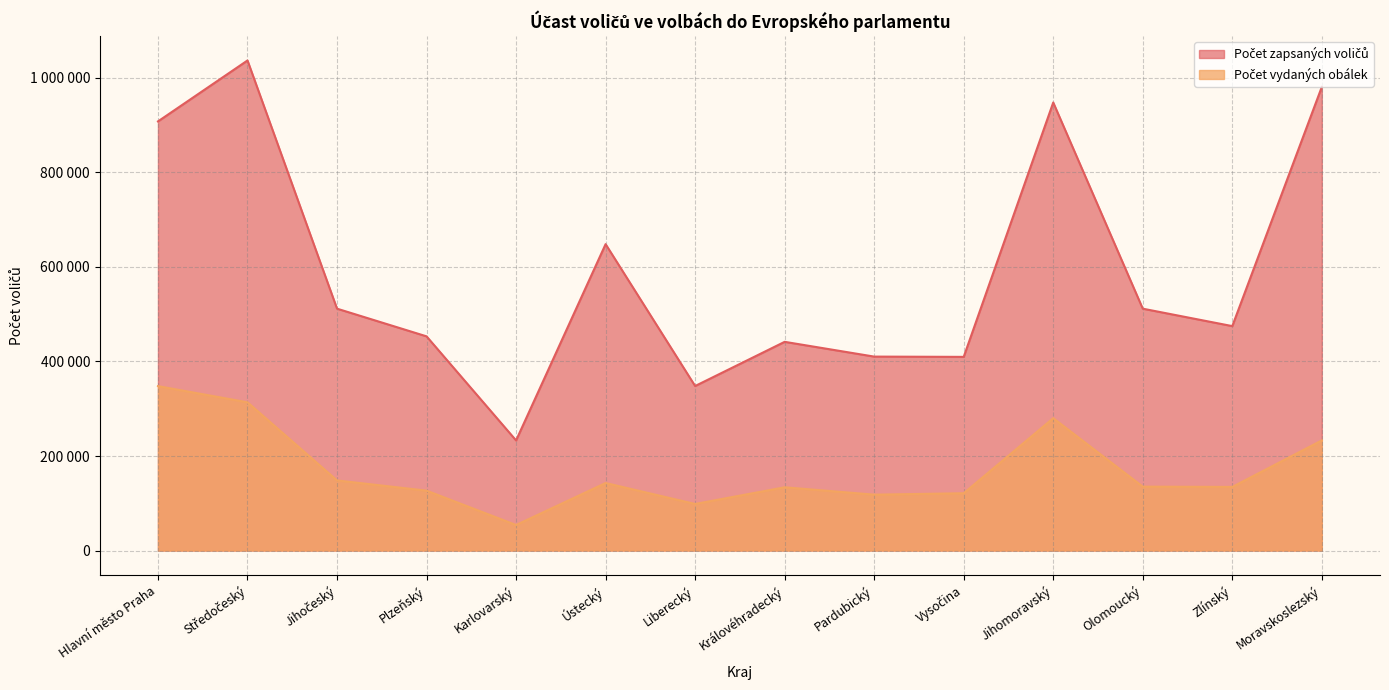

Reading left to right, what are all the values shown in this chart?

Počet zapsaných voličů: Hlavní město Praha=907999	Středočeský=1036947	Jihočeský=511773	Plzeňský=453212	Karlovarský=232989	Ústecký=648317	Liberecký=348118	Královéhradecký=441611	Pardubický=410354	Vysočina=409780	Jihomoravský=947994	Olomoucký=511768	Zlínský=474868	Moravskoslezský=981007
Počet vydaných obálek: Hlavní město Praha=347892	Středočeský=313669	Jihočeský=148345	Plzeňský=126726	Karlovarský=54028	Ústecký=142869	Liberecký=98555	Královéhradecký=133859	Pardubický=118232	Vysočina=121240	Jihomoravský=280027	Olomoucký=135217	Zlínský=134600	Moravskoslezský=233045